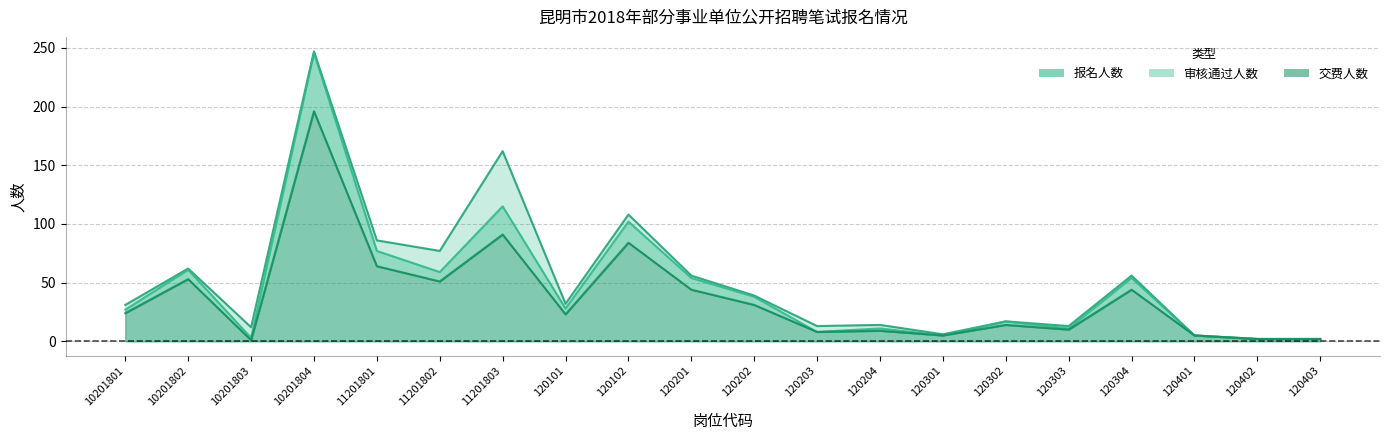

True or false: 交费人数 and 报名人数 cross at least once.

False